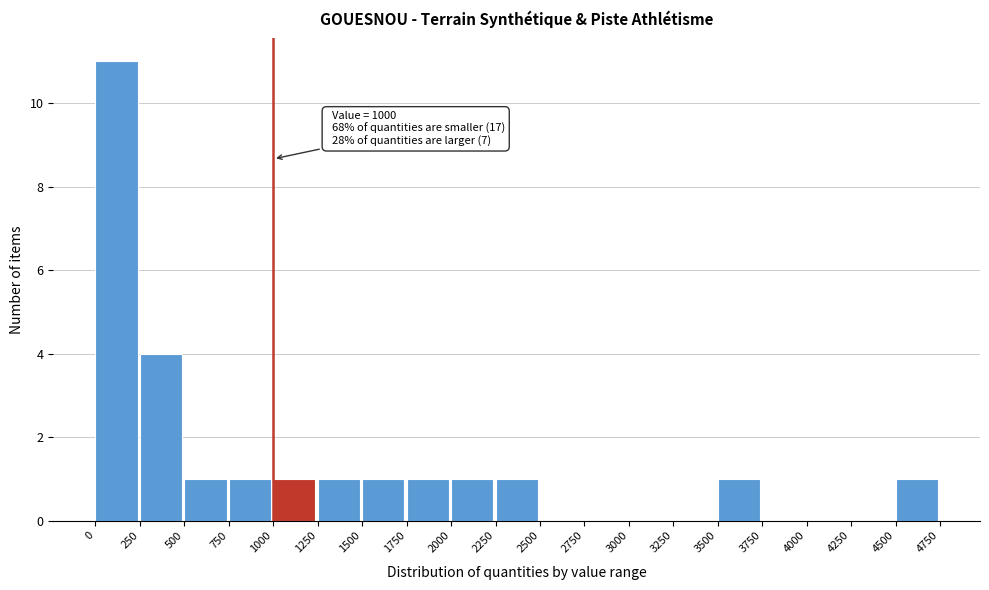

Which range on the x-axis has the tallest bar?

0 to 250